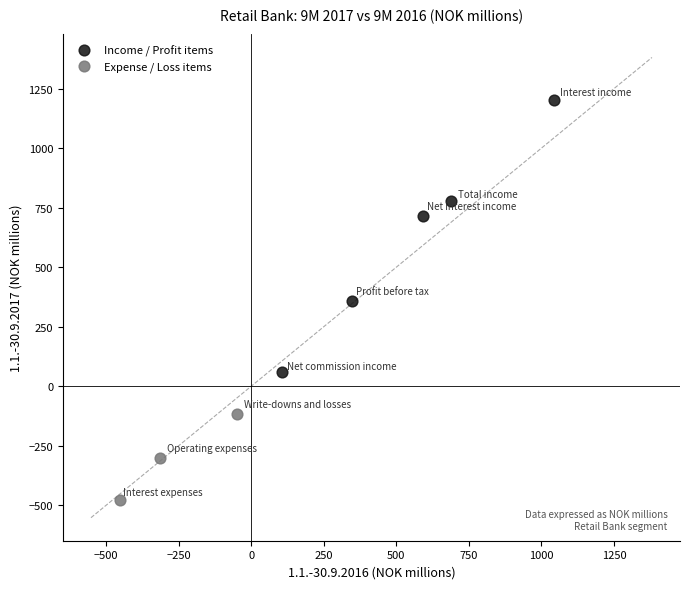

Which series contains the highest Y value?

Income / Profit items